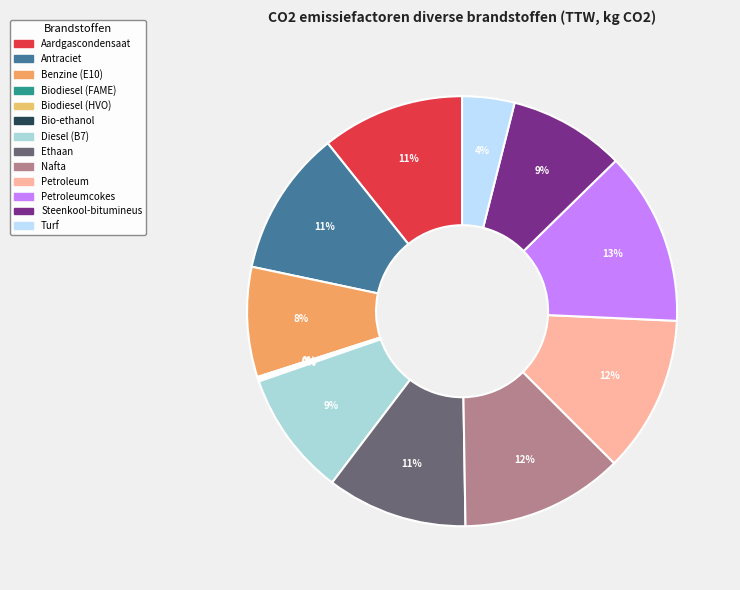

What is the smallest slice in the pie chart?

Bio-ethanol